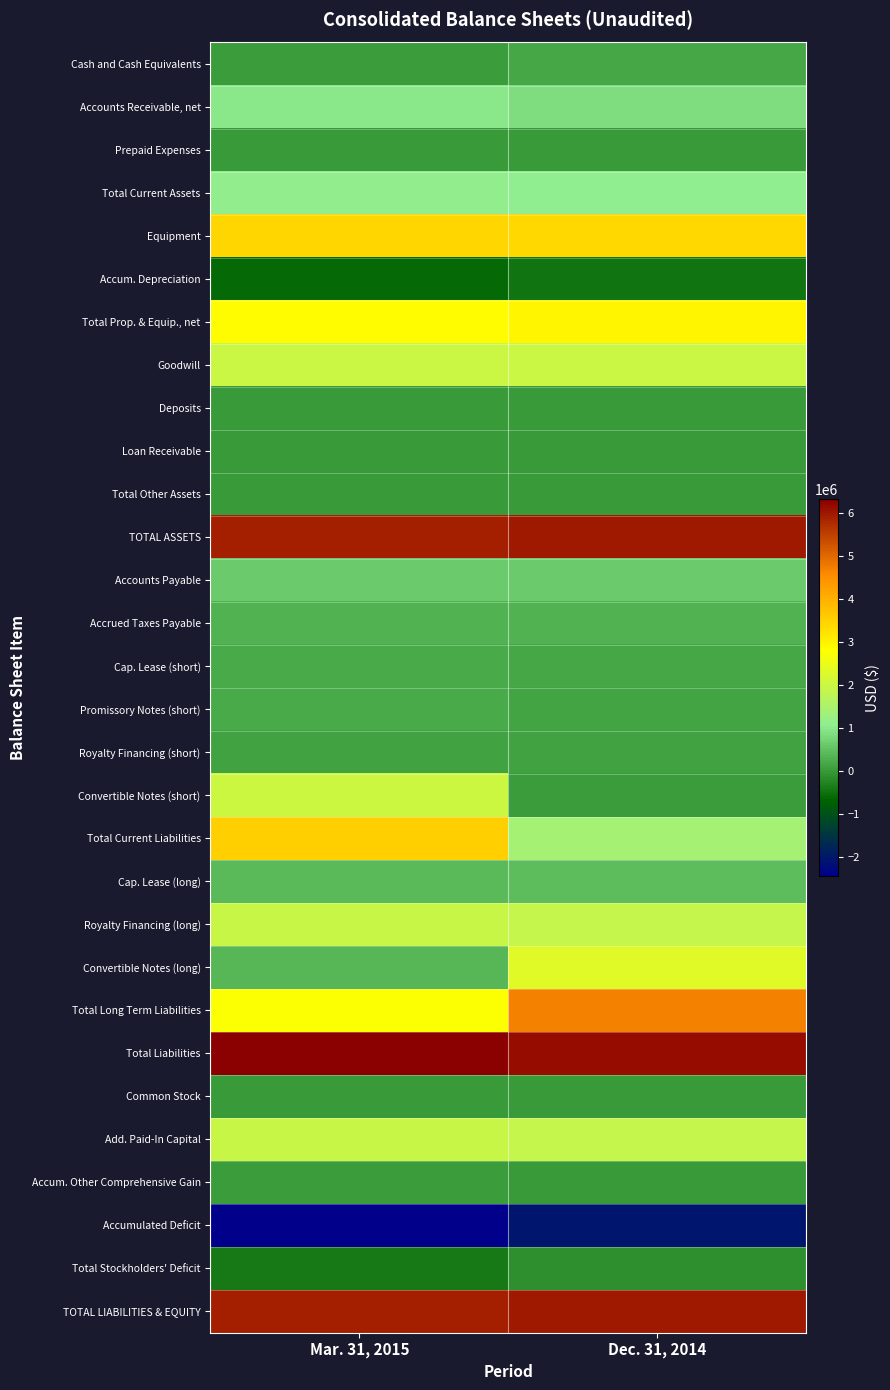

Reading right to left, extract all data points from this chart.

Cash and Cash Equivalents: Dec. 31, 2014=188206	Mar. 31, 2015=57518
Accounts Receivable, net: Dec. 31, 2014=851884	Mar. 31, 2015=1012587
Prepaid Expenses: Dec. 31, 2014=24165	Mar. 31, 2015=23364
Total Current Assets: Dec. 31, 2014=1064255	Mar. 31, 2015=1093469
Equipment: Dec. 31, 2014=3402671	Mar. 31, 2015=3429457
Accum. Depreciation: Dec. 31, 2014=-463977	Mar. 31, 2015=-594103
Total Prop. & Equip., net: Dec. 31, 2014=2938694	Mar. 31, 2015=2835354
Goodwill: Dec. 31, 2014=1977670	Mar. 31, 2015=1977670
Deposits: Dec. 31, 2014=12463	Mar. 31, 2015=12091
Loan Receivable: Dec. 31, 2014=1497	Mar. 31, 2015=0
Total Other Assets: Dec. 31, 2014=13960	Mar. 31, 2015=12091
TOTAL ASSETS: Dec. 31, 2014=5994579	Mar. 31, 2015=5918584
Accounts Payable: Dec. 31, 2014=624141	Mar. 31, 2015=642625
Accrued Taxes Payable: Dec. 31, 2014=311547	Mar. 31, 2015=336160
Cap. Lease (short): Dec. 31, 2014=189923	Mar. 31, 2015=207774
Promissory Notes (short): Dec. 31, 2014=134999	Mar. 31, 2015=228050
Royalty Financing (short): Dec. 31, 2014=102219	Mar. 31, 2015=103234
Convertible Notes (short): Dec. 31, 2014=54263	Mar. 31, 2015=2014487
Total Current Liabilities: Dec. 31, 2014=1417092	Mar. 31, 2015=3532330
Cap. Lease (long): Dec. 31, 2014=459853	Mar. 31, 2015=428790
Royalty Financing (long): Dec. 31, 2014=1902698	Mar. 31, 2015=1947907
Convertible Notes (long): Dec. 31, 2014=2332708	Mar. 31, 2015=399944
Total Long Term Liabilities: Dec. 31, 2014=4695259	Mar. 31, 2015=2776641
Total Liabilities: Dec. 31, 2014=6112351	Mar. 31, 2015=6308971
Common Stock: Dec. 31, 2014=23947	Mar. 31, 2015=24167
Add. Paid-In Capital: Dec. 31, 2014=1876484	Mar. 31, 2015=1970223
Accum. Other Comprehensive Gain: Dec. 31, 2014=21393	Mar. 31, 2015=40790
Accumulated Deficit: Dec. 31, 2014=-2039596	Mar. 31, 2015=-2425567
Total Stockholders' Deficit: Dec. 31, 2014=-117772	Mar. 31, 2015=-390387
TOTAL LIABILITIES & EQUITY: Dec. 31, 2014=5994579	Mar. 31, 2015=5918584